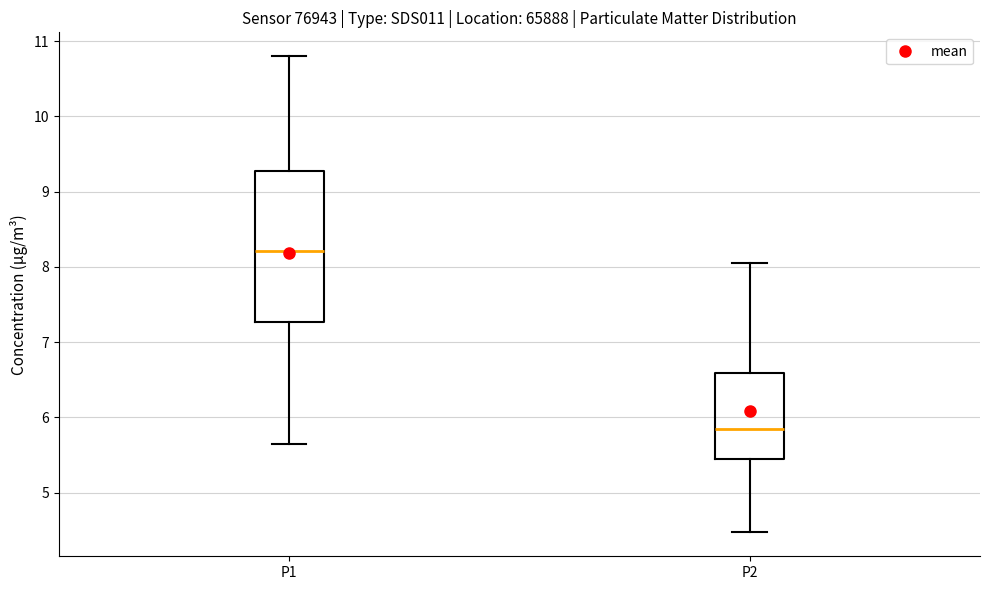

Reading left to right, read every box against the y-axis: the position of its median line, the range the box covers, and the ends of its whiskers. The values are not printed on the chart, so give them approximately, as read against the axis.

P1: median 8.2, box 7.3 to 9.3, whiskers 5.7 to 10.8
P2: median 5.9, box 5.5 to 6.6, whiskers 4.5 to 8.1